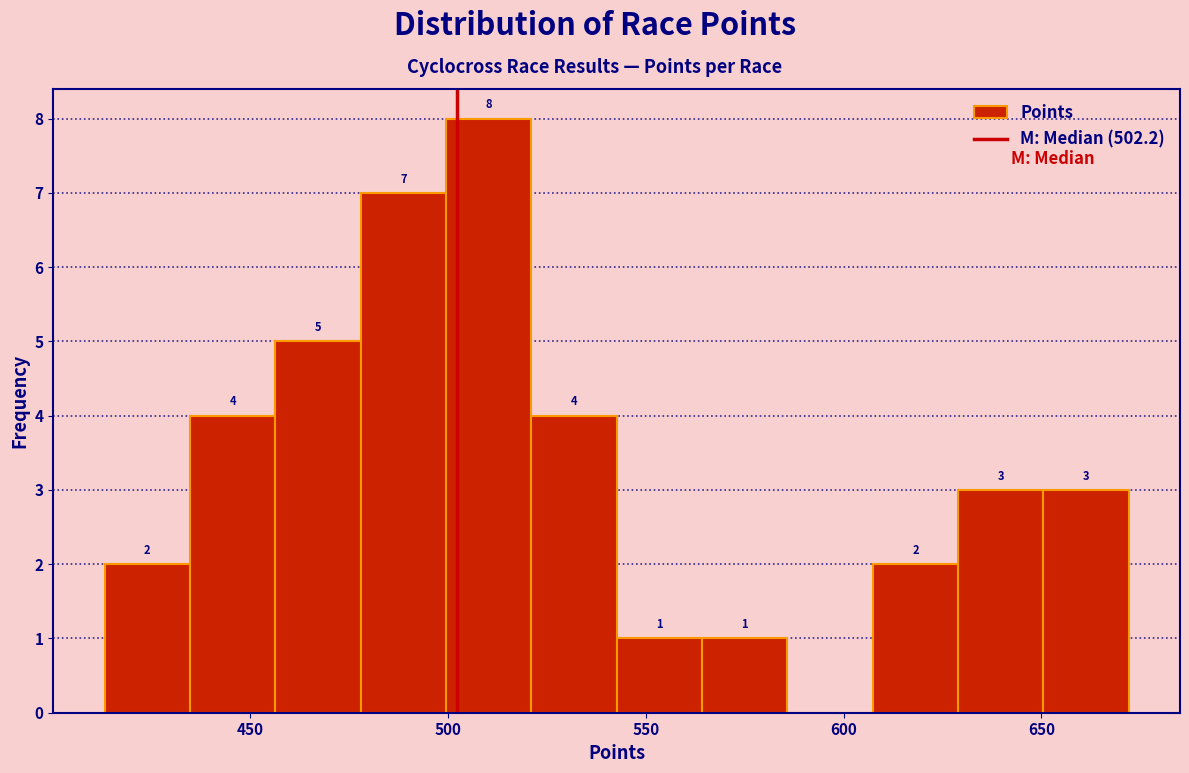

Which range on the x-axis has the tallest bar?

500 to 520